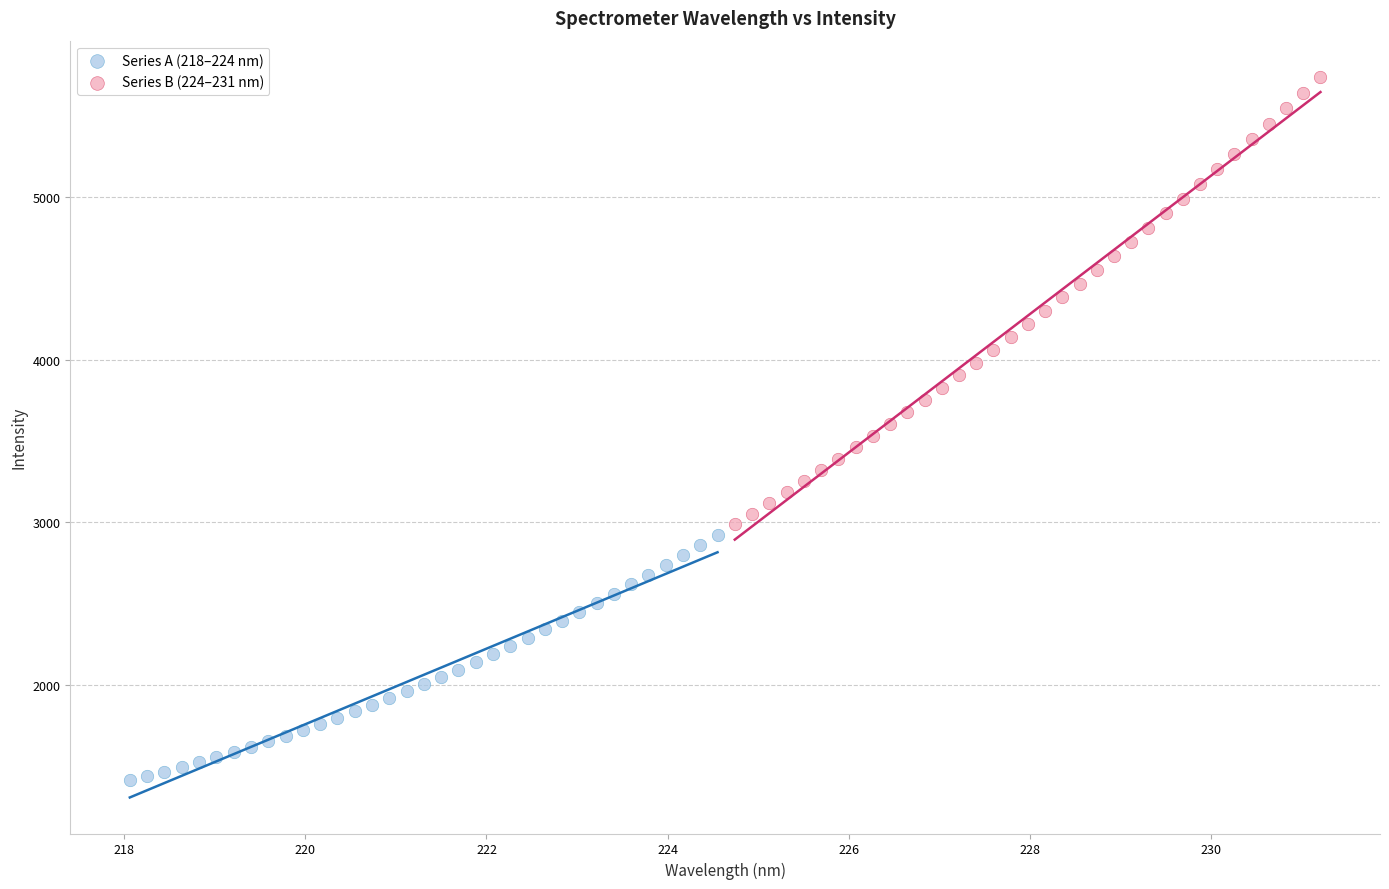

Which series contains the highest Y value?

Series B (224–231 nm)